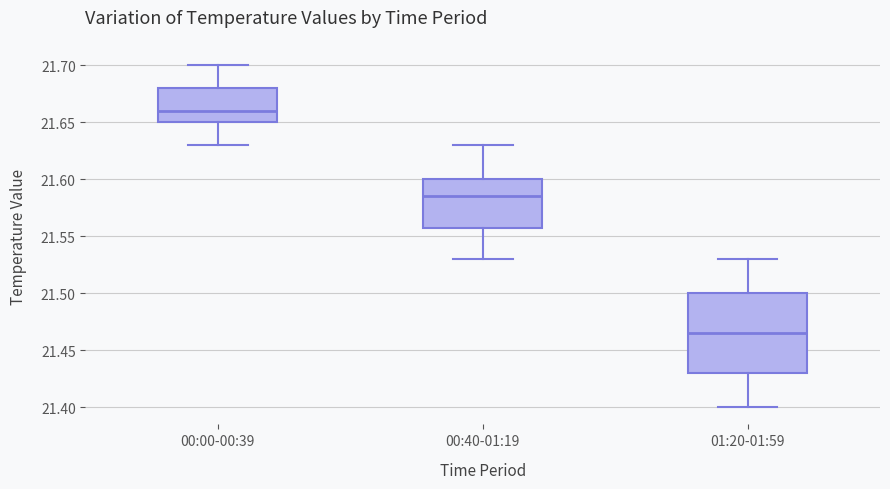

Reading left to right, read every box against the y-axis: the position of its median line, the range the box covers, and the ends of its whiskers. The values are not printed on the chart, so give them approximately, as read against the axis.

00:00-00:39: median 21.660, box 21.650 to 21.680, whiskers 21.630 to 21.700
00:40-01:19: median 21.585, box 21.560 to 21.600, whiskers 21.530 to 21.630
01:20-01:59: median 21.465, box 21.430 to 21.500, whiskers 21.400 to 21.530